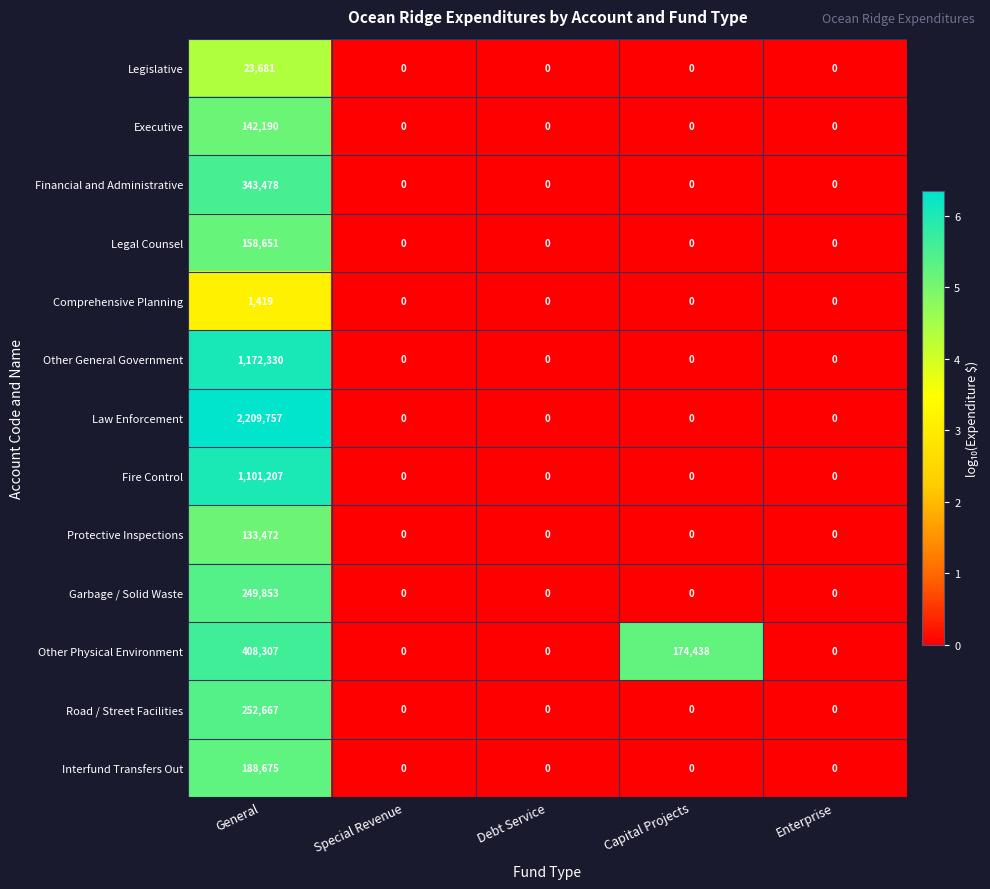

What is the average value of the Comprehensive Planning series?

284